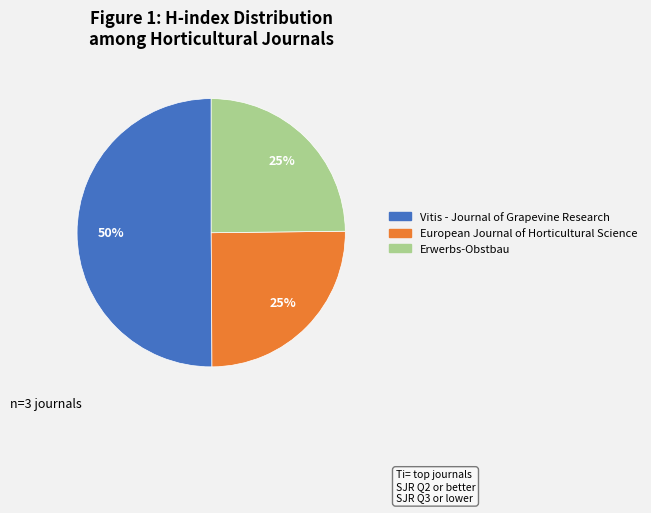

How many segments does this pie chart have?

3